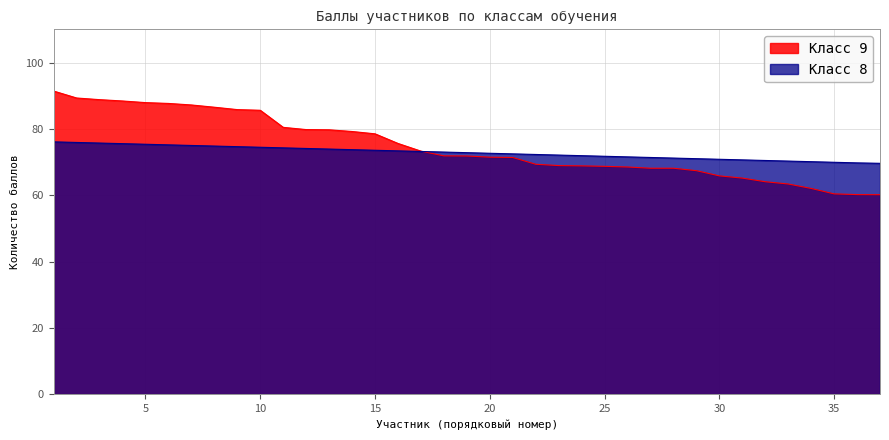

What is the minimum value shown in the chart?

60.1